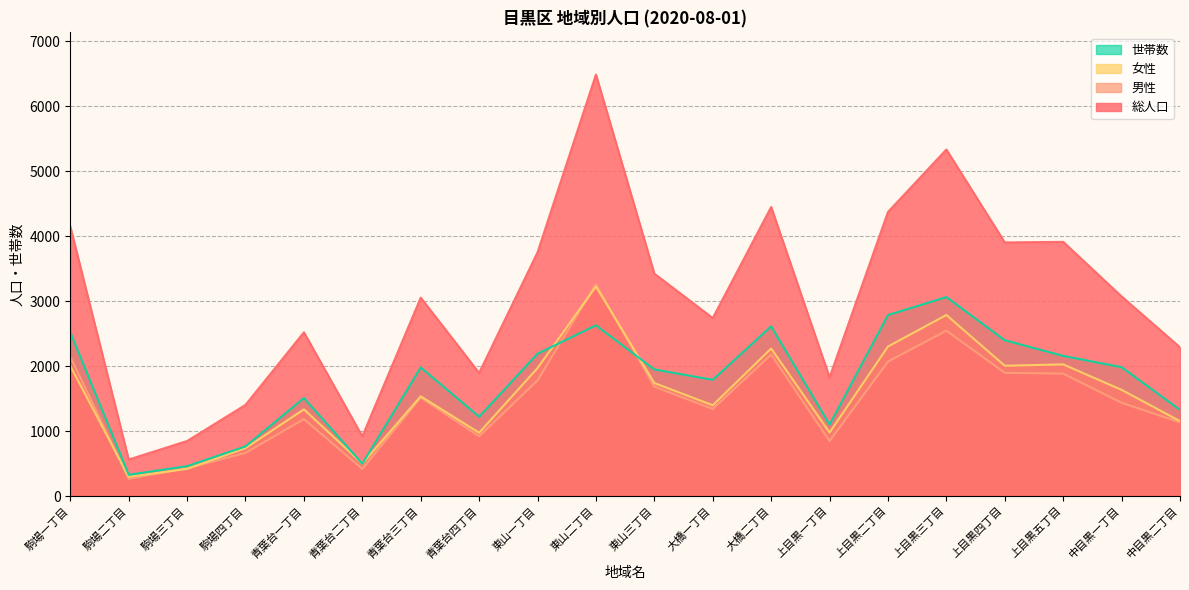

What is the difference between the highest and lowest values at 青葉台三丁目?

1537